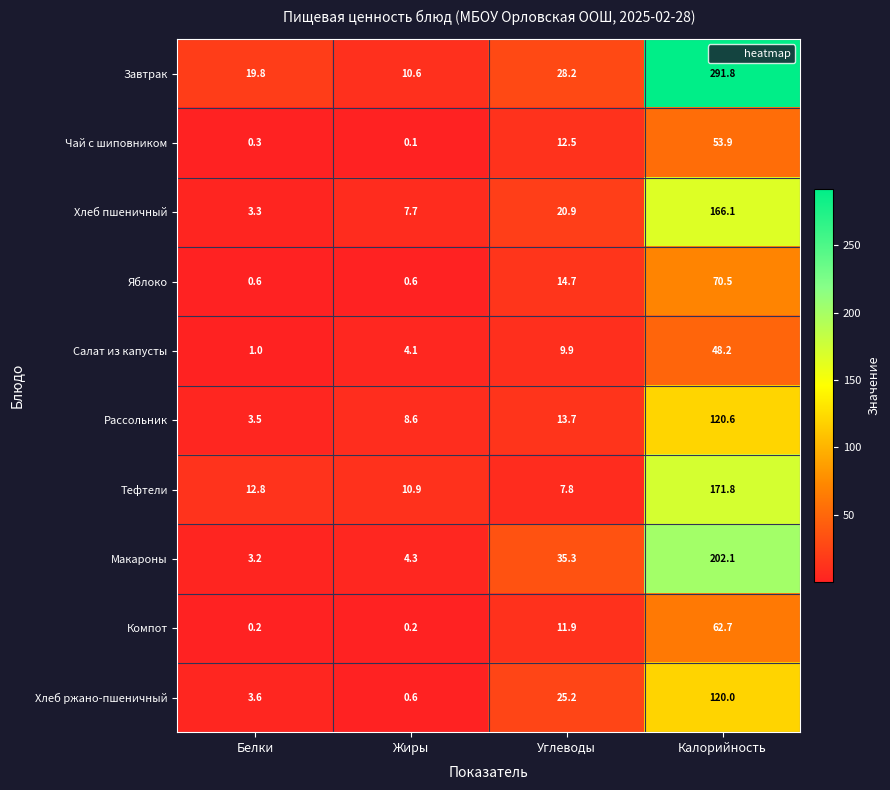

The value of Чай с шиповником at Углеводы is 3.7. True or false?

False